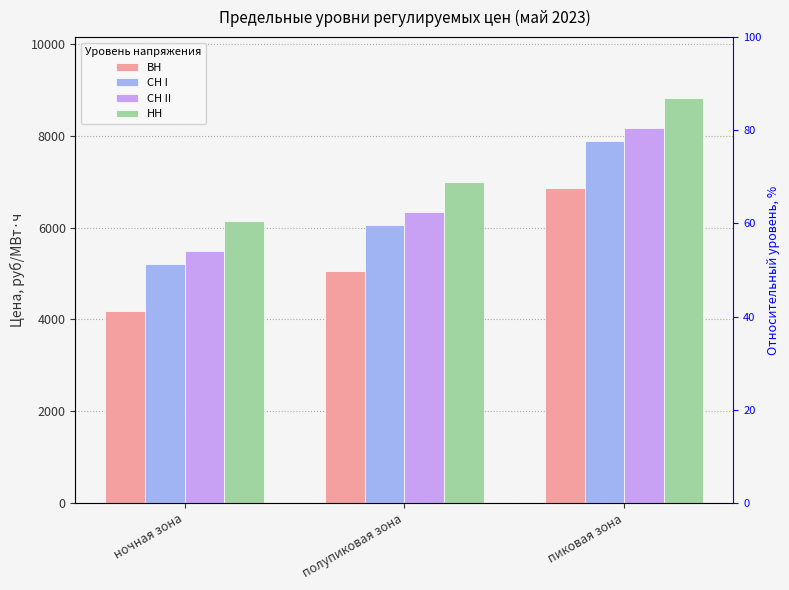

Is it true that НН equals 10880.5 at ночная зона?

False